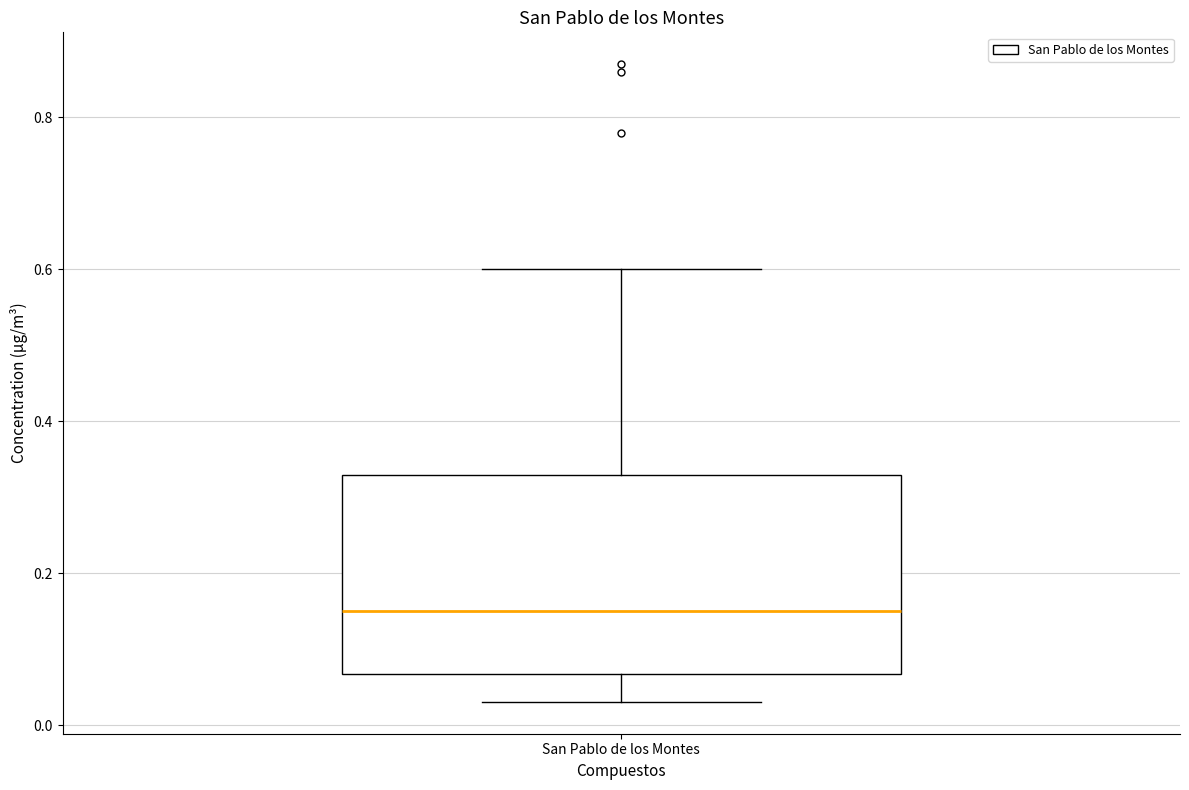

Where is the lower edge of the box for San Pablo de los Montes on the y-axis? The values are not printed on the chart, so give them approximately, as read against the axis.

0.06